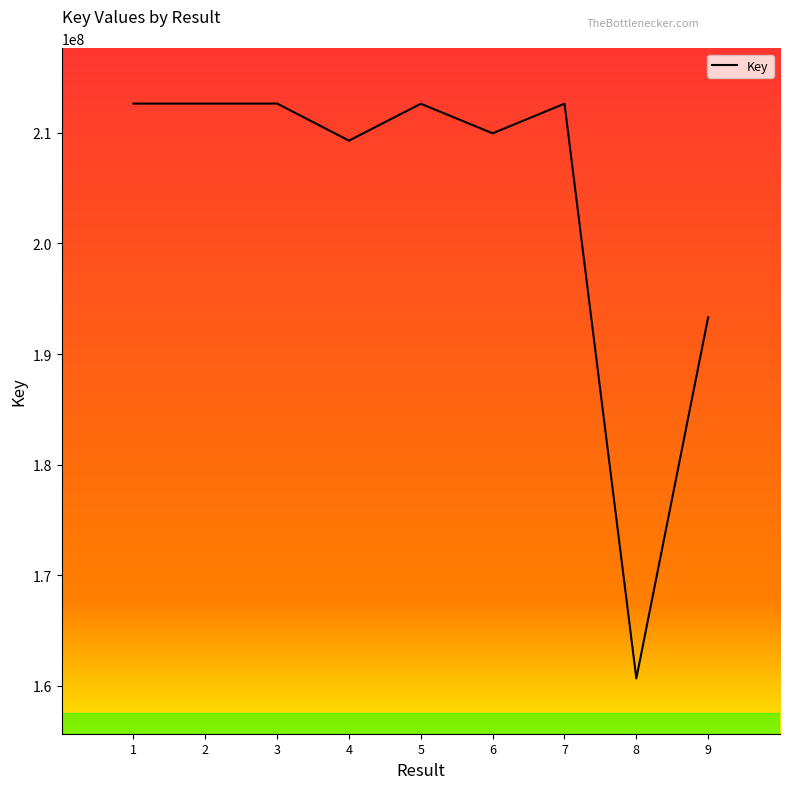

The value at 7 is 339937348. True or false?

False